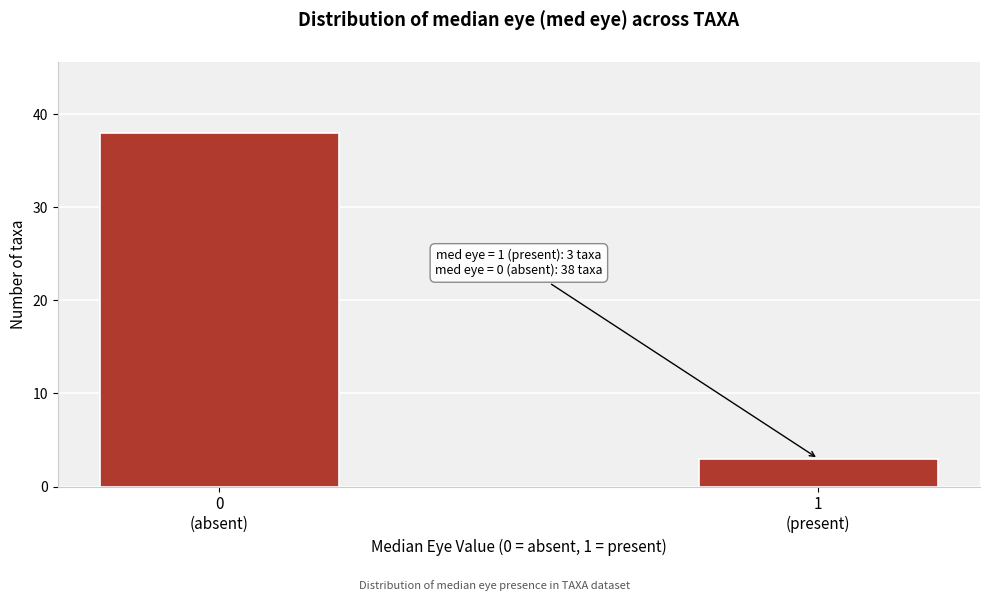

Reading left to right, what are all the values shown in this chart?

38	3